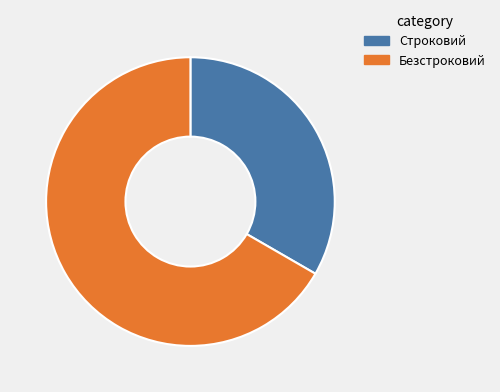

Is Строковий the majority of the pie?

No